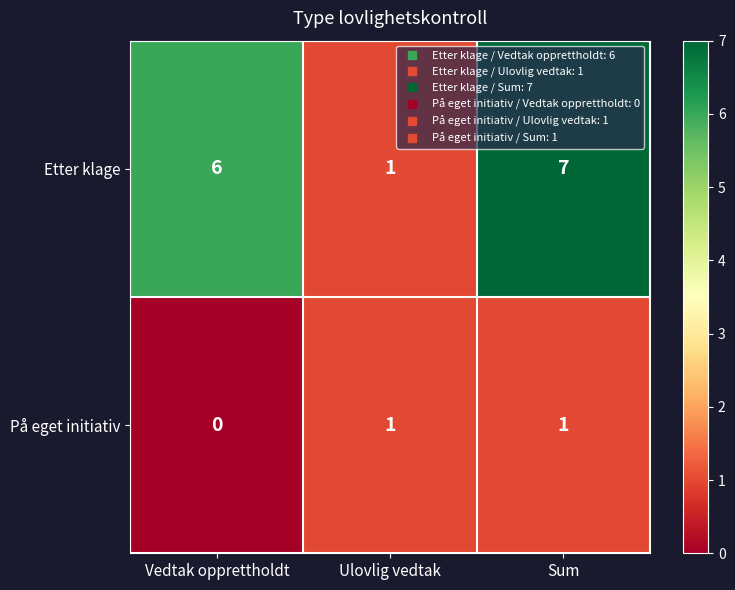

How many values in På eget initiativ are above zero?

2